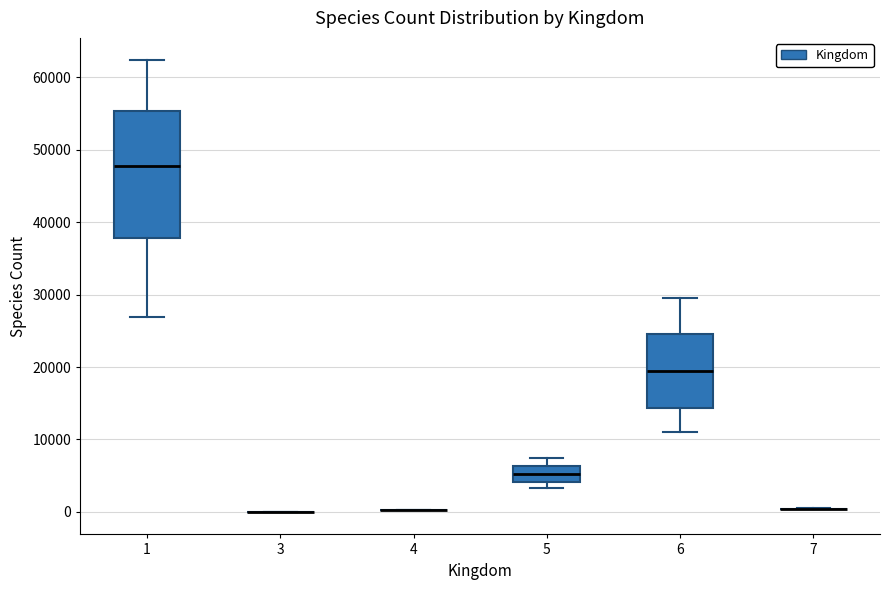

Reading left to right, transcribe this box plot: for each box, give where its median line is, the range the box spans, and where its two whiskers end, as read against the y-axis. The values are not printed on the chart, so give them approximately, as read against the axis.

1: median 48000, box 38000 to 55000, whiskers 27000 to 62000
3: box collapsed to a line at 0, whiskers 0 to 0
4: box collapsed to a line at 0, whiskers 0 to 0
5: median 5000, box 4000 to 6000, whiskers 3000 to 7000
6: median 19000, box 14000 to 25000, whiskers 11000 to 30000
7: box collapsed to a line at 0, whiskers 0 to 0